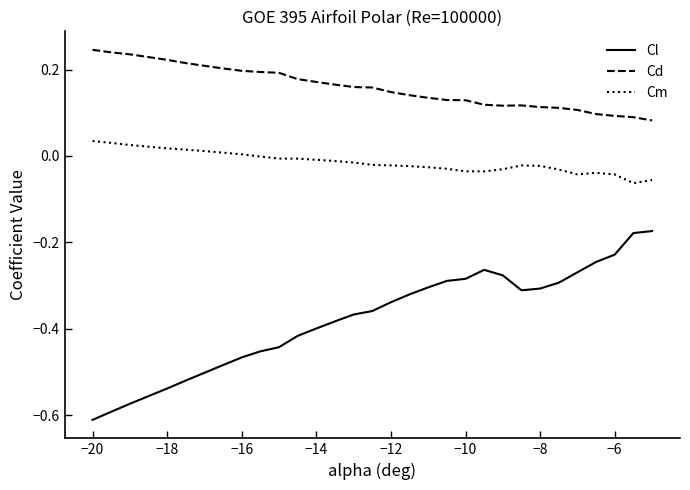

Which series has the largest total across all categories?

Cd